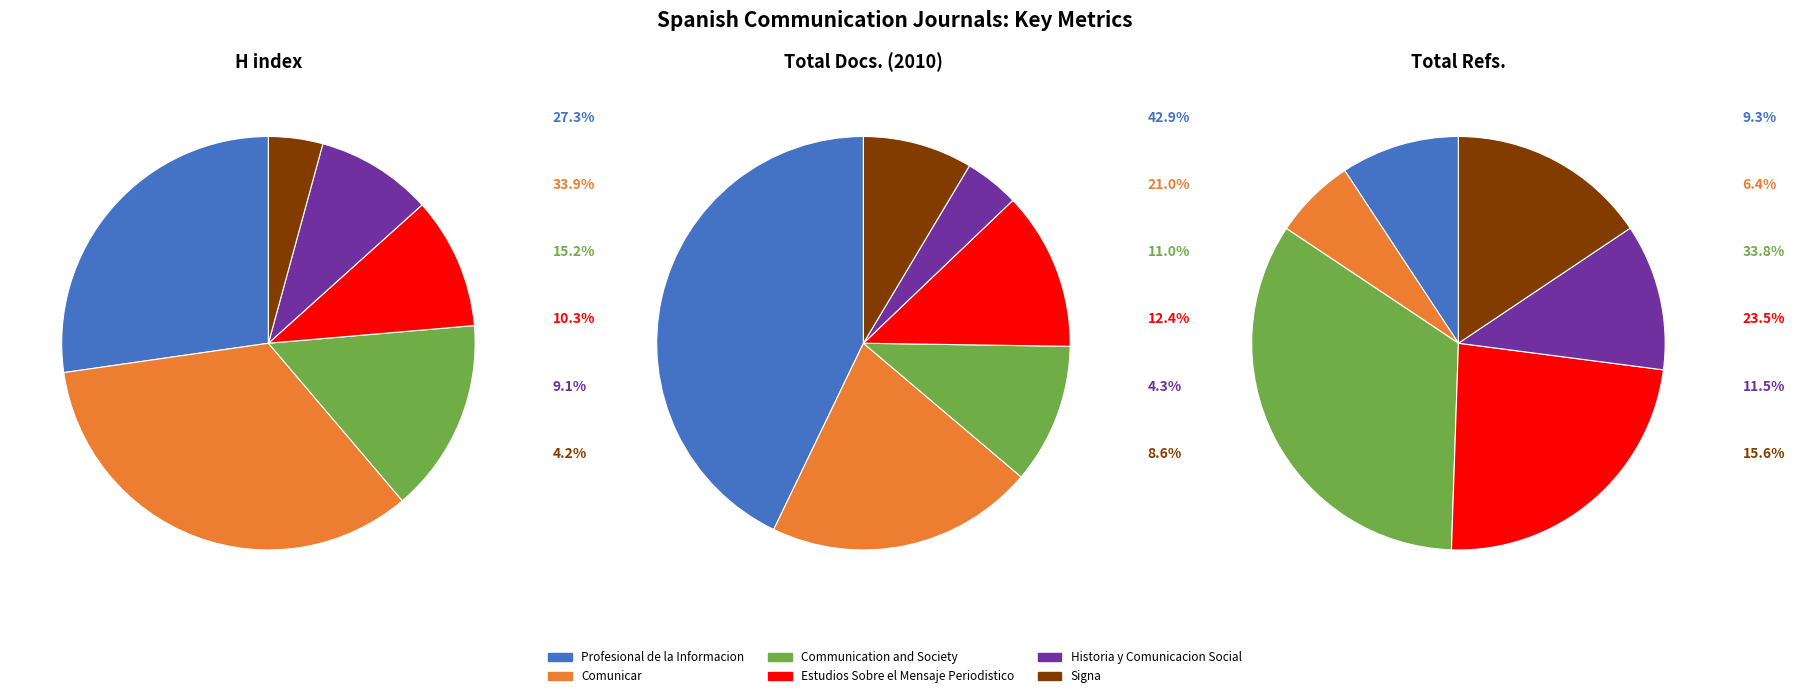

To the nearest percent, what is the difference between the Communication and Society and Historia y Comunicacion Social slice percentages?

7%